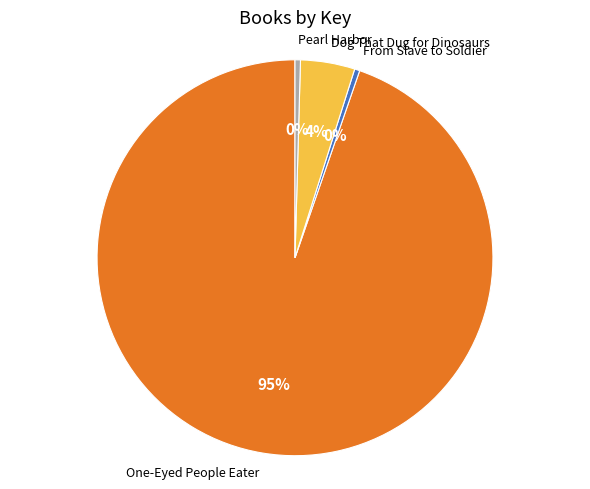

How many slices are in this pie chart?

4